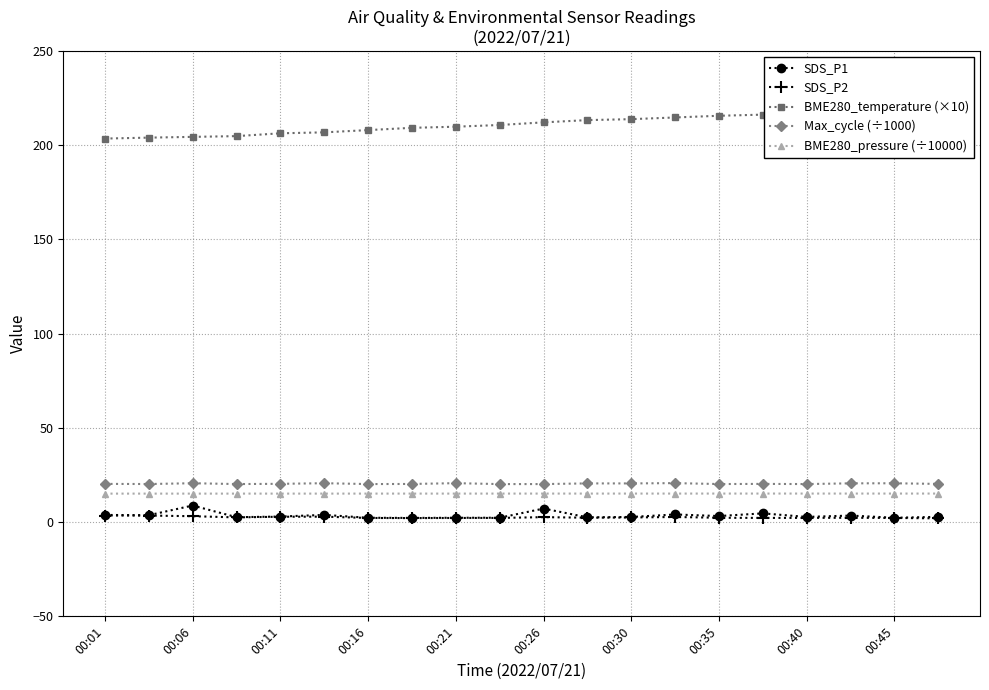

What position from the left is 13?

14